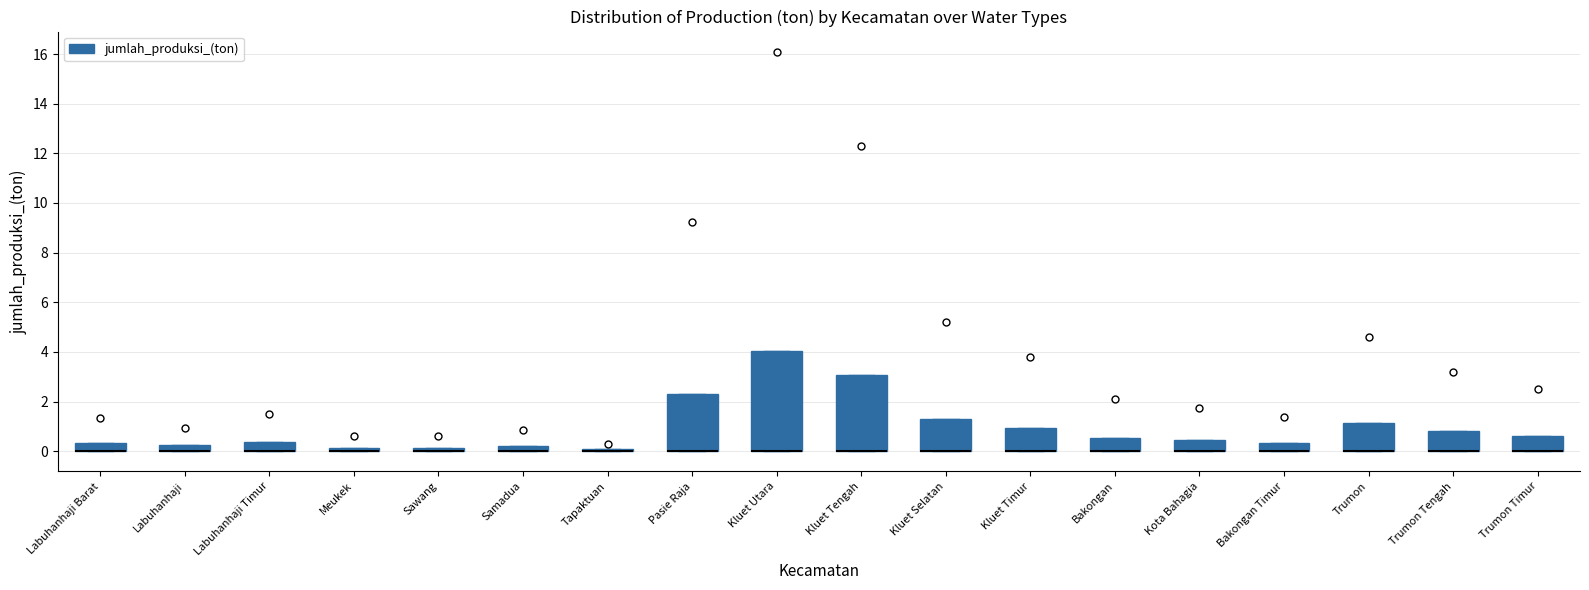

Which box is the tallest, from its lower edge to its upper edge?

Kluet Utara